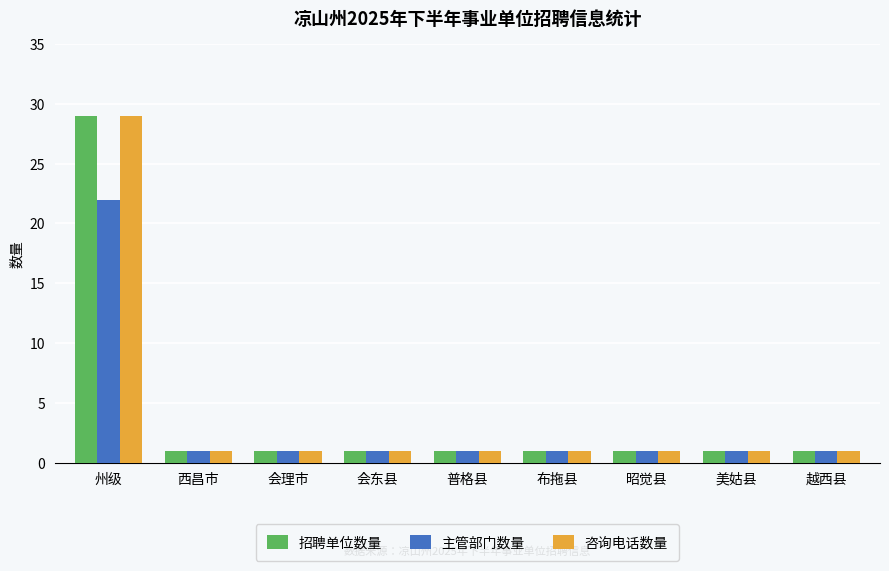

How many bars are there in each group?

3